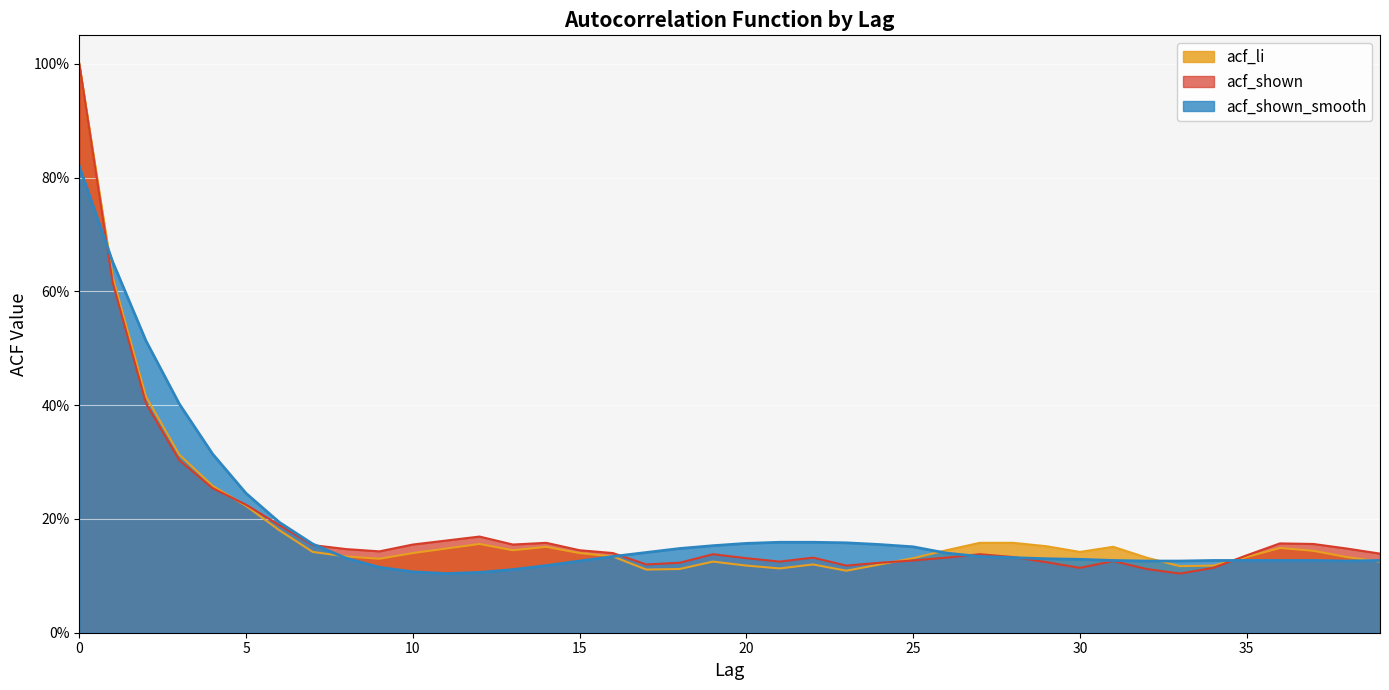

The acf_shown series shows 0.0 at 33. True or false?

False